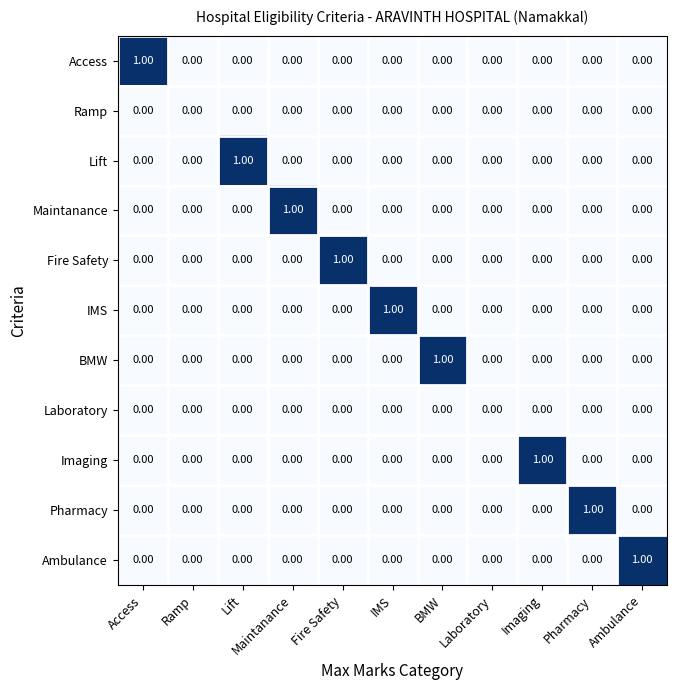

How many distinct data groups are displayed?

11